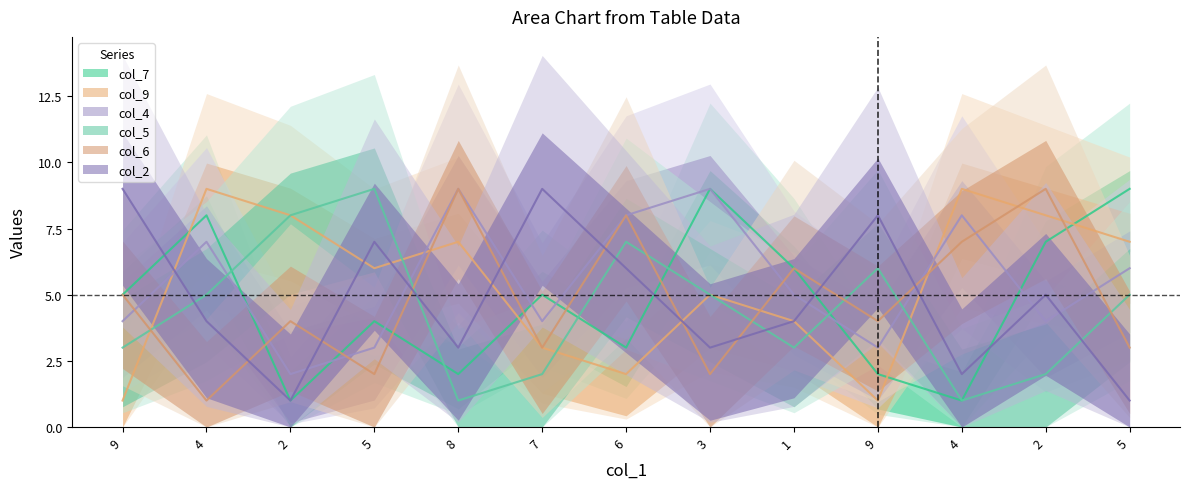

At which category does the chart reach its minimum across all series?

2